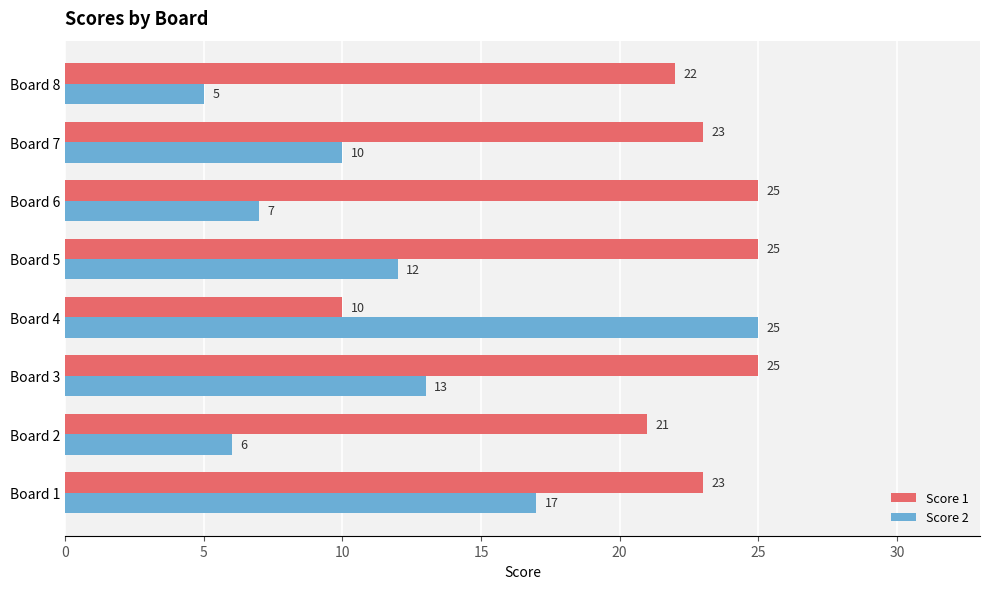

How many series are shown in this chart?

2